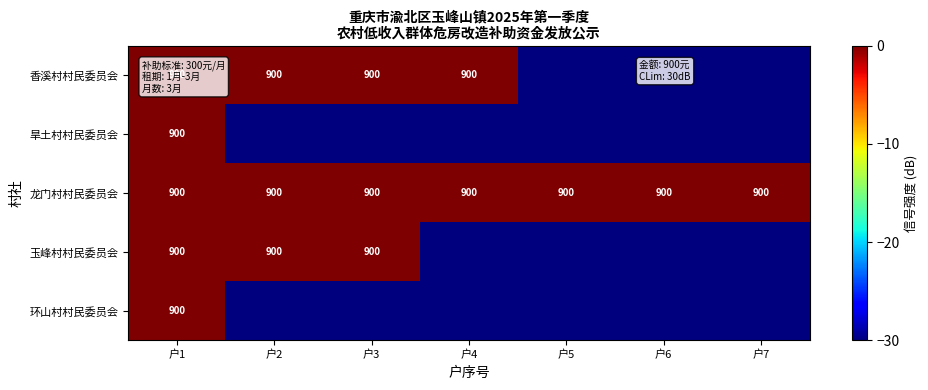

The value of 龙门村村民委员会 at 户1 is 900. True or false?

True